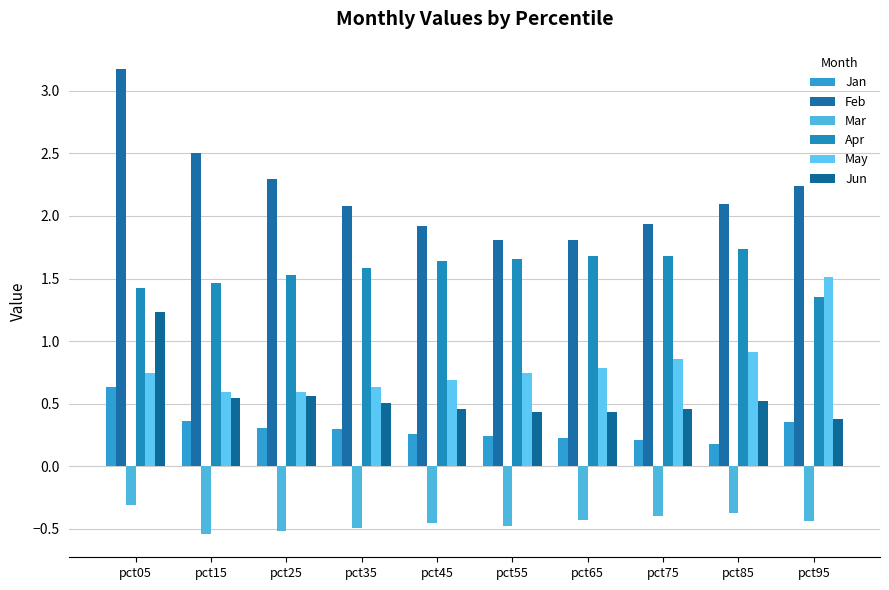

Are the bars grouped side by side (vs. stacked)?

Yes